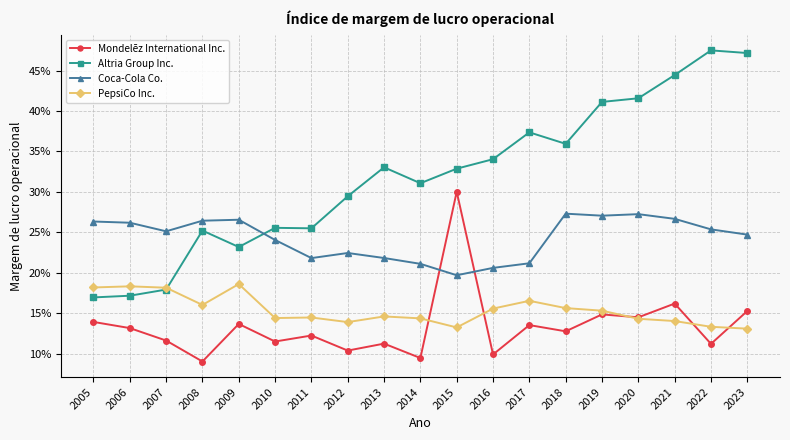

How many values in the Altria Group Inc. series are below 32?

9